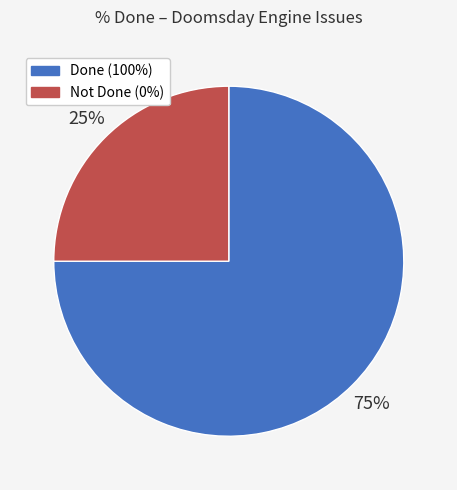

Does any single category account for the majority?

Yes